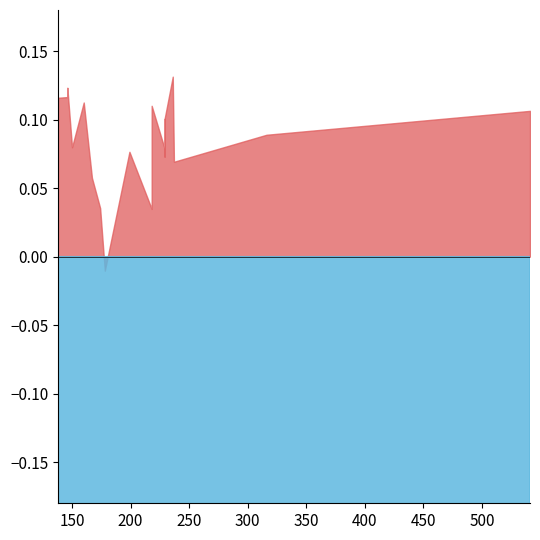

At which category does condAB reach its first local valley?

167